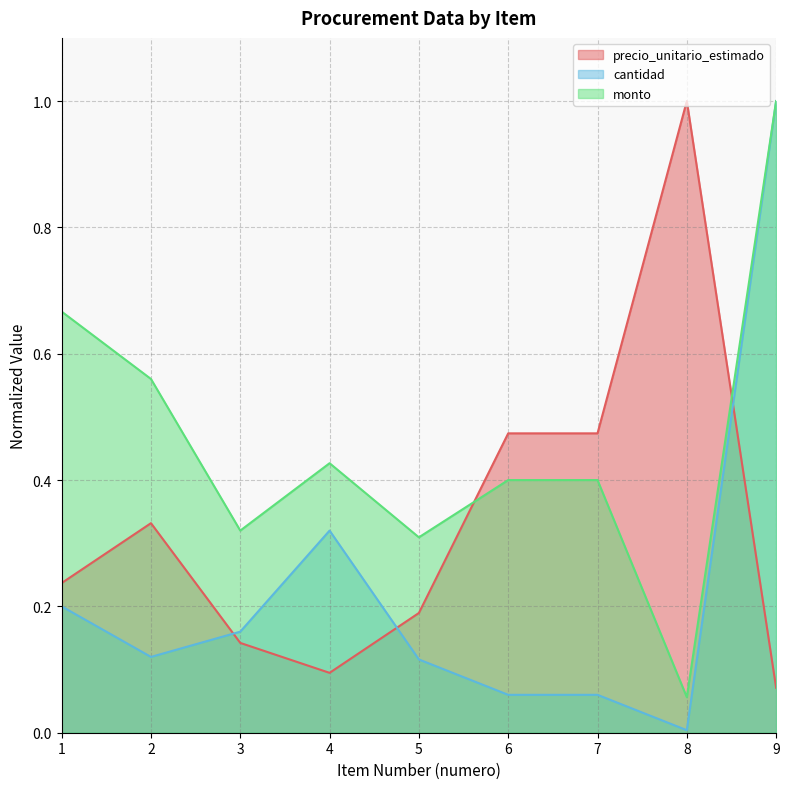

Does the chart display data point markers on the line(s)?

No